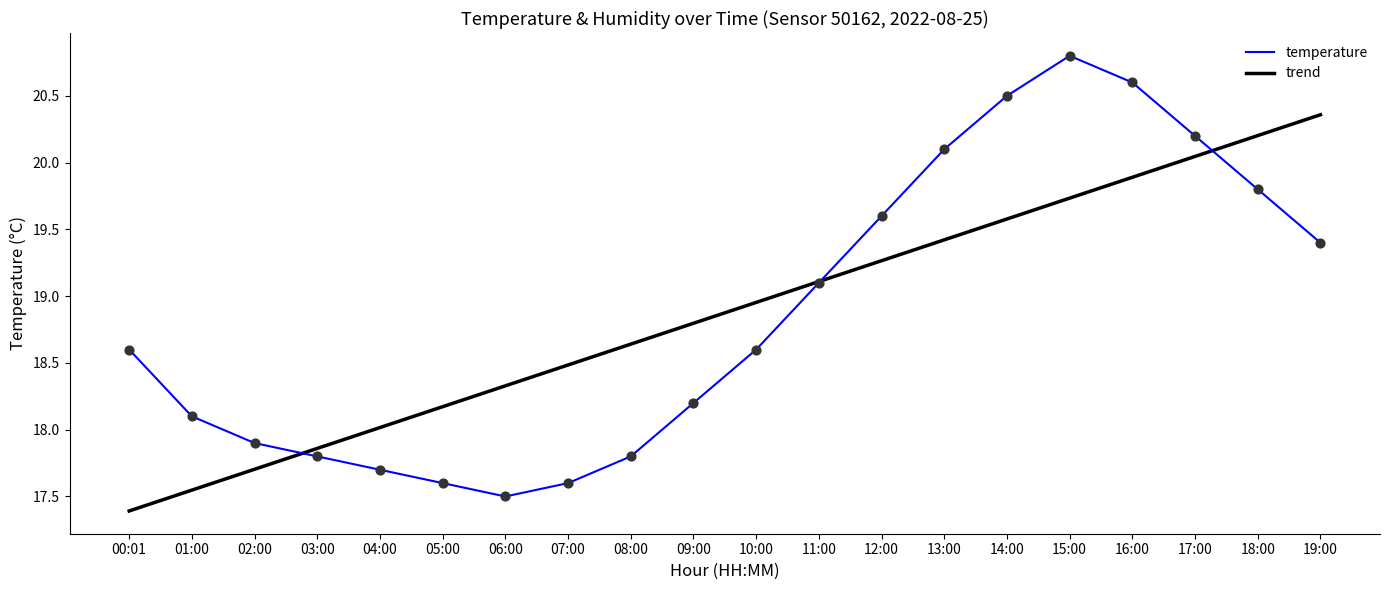

At how many categories does at least one series exceed 19?

9